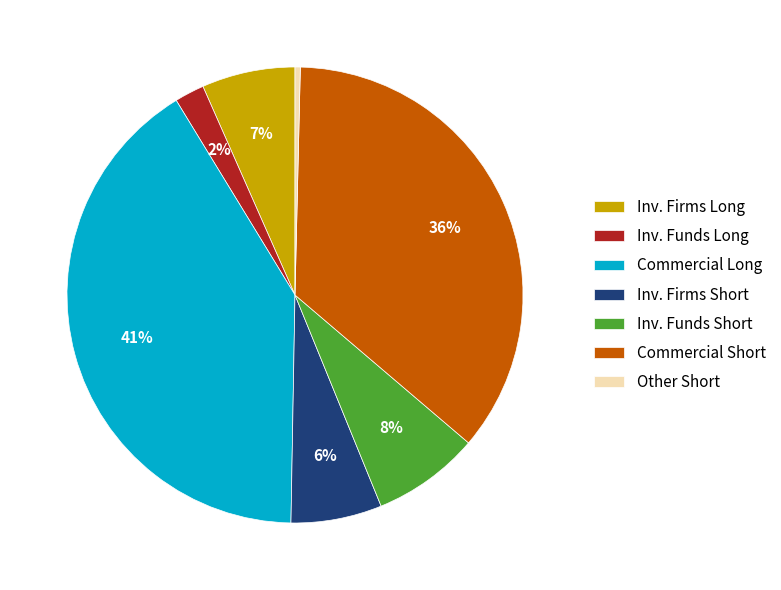

To the nearest percent, what is the average slice percentage?

14%